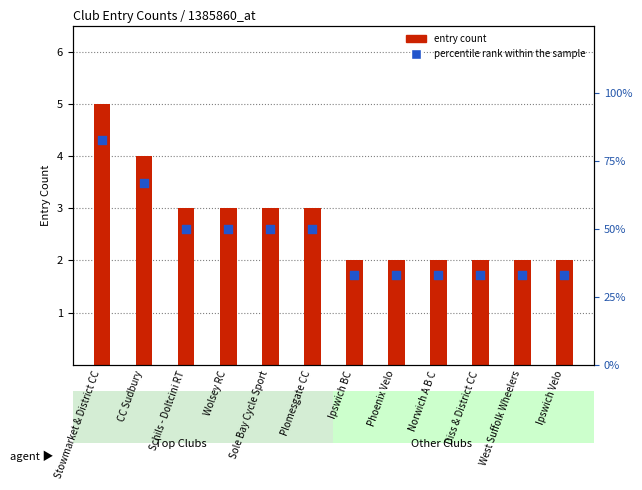

Which series has the largest total across all categories?

percentile rank within the sample